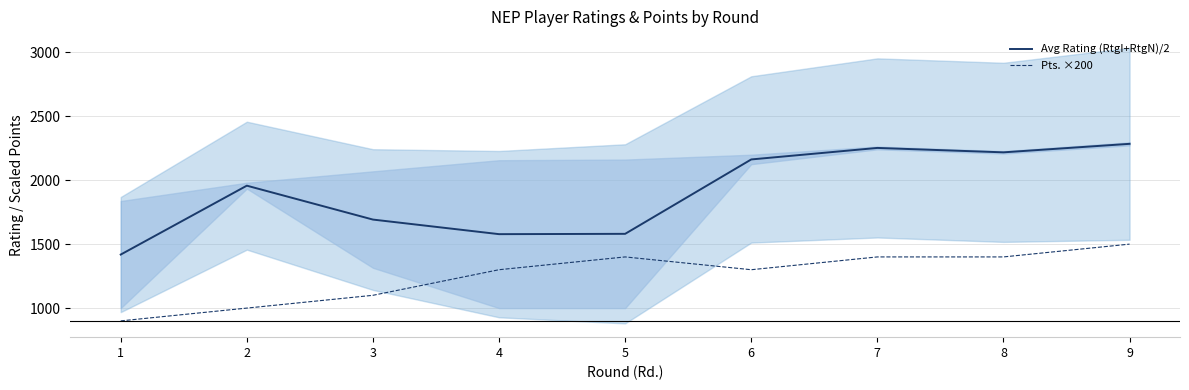

Is the value of Avg Rating (RtgI+RtgN)/2 at 7 greater than the value of Pts. ×200 at 1?

Yes